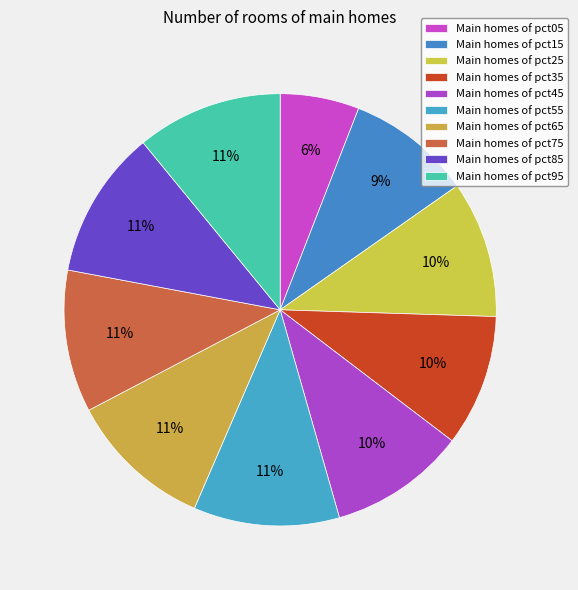

How many slices are in this pie chart?

10